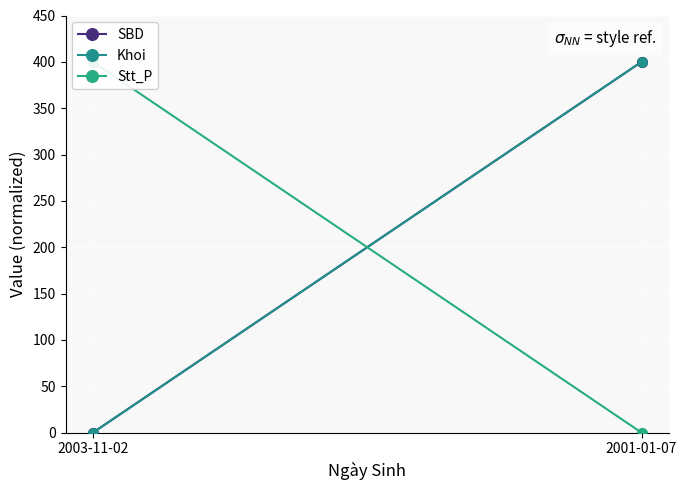

Which series contains the lowest Y value?

SBD